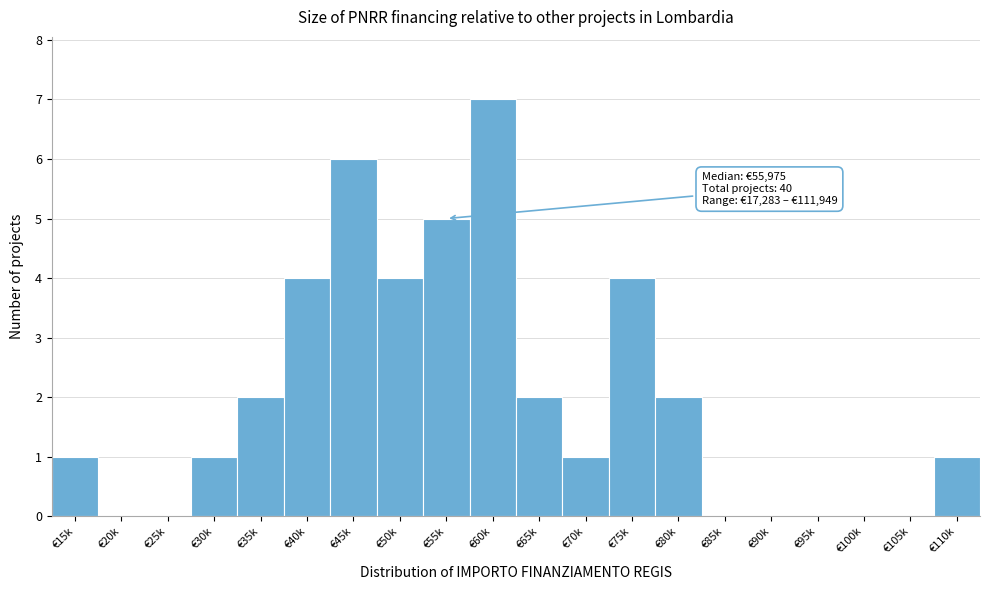

Reading left to right, extract all data points from this chart.

€15k=1	€20k=0	€25k=0	€30k=1	€35k=2	€40k=4	€45k=6	€50k=4	€55k=5	€60k=7	€65k=2	€70k=1	€75k=4	€80k=2	€85k=0	€90k=0	€95k=0	€100k=0	€105k=0	€110k=1